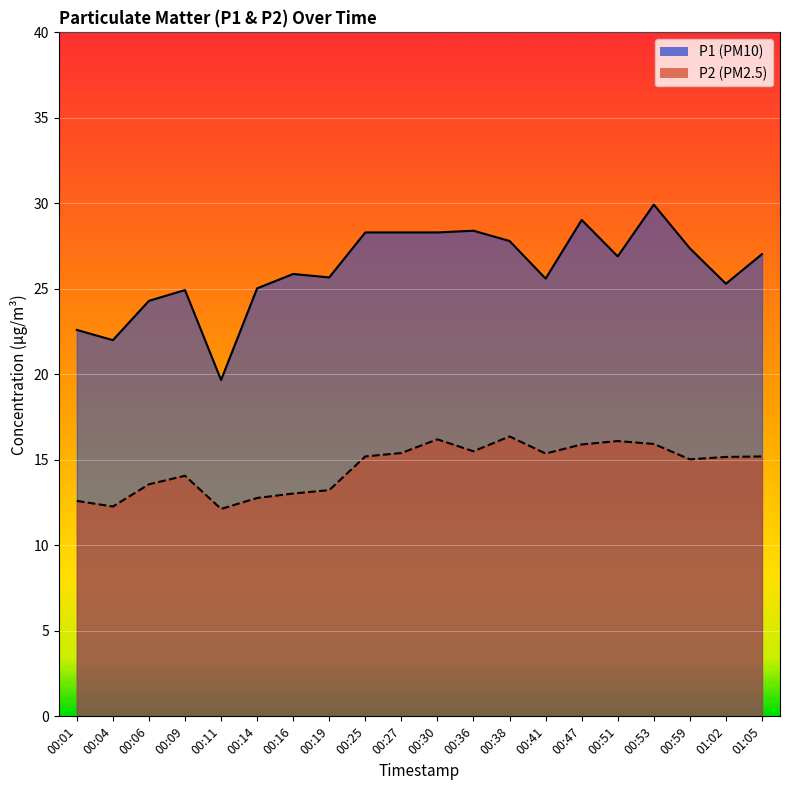

At which category does P2 reach its first local peak?

00:09